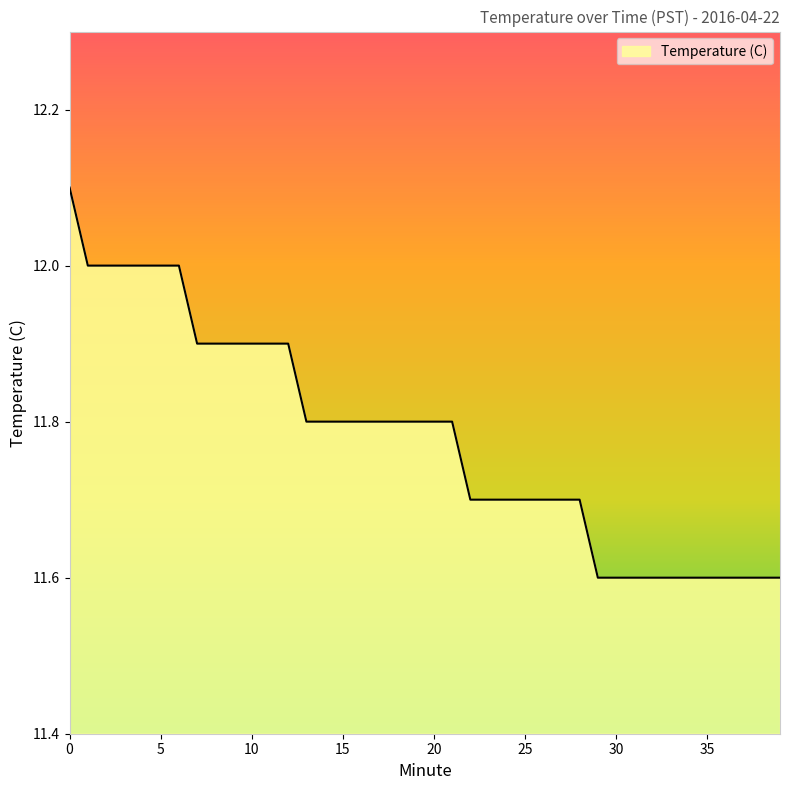

What is the difference between the maximum and minimum values?

0.5